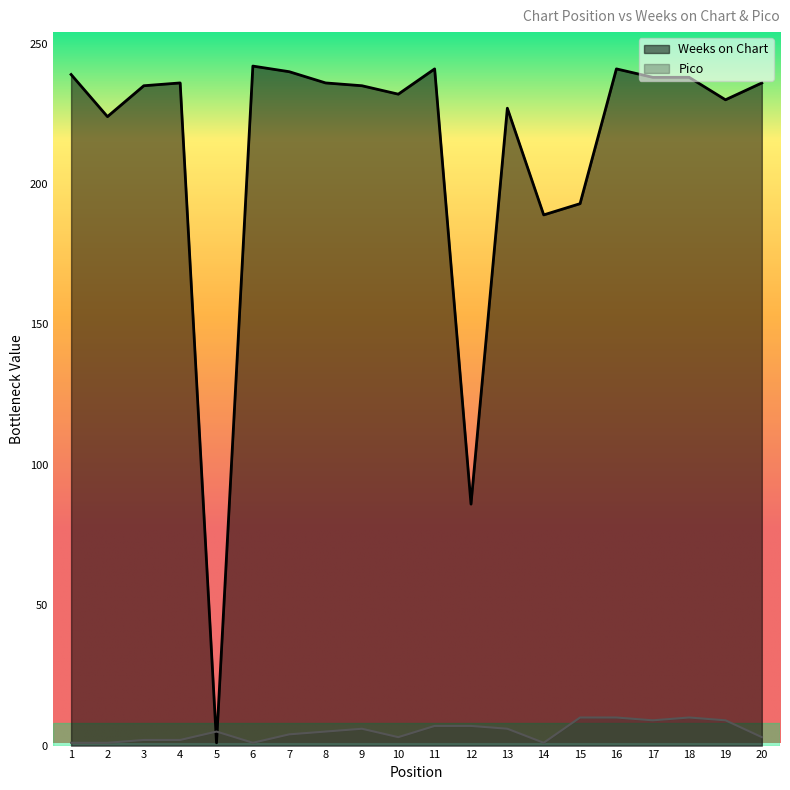

What is the maximum value shown in the chart?

242